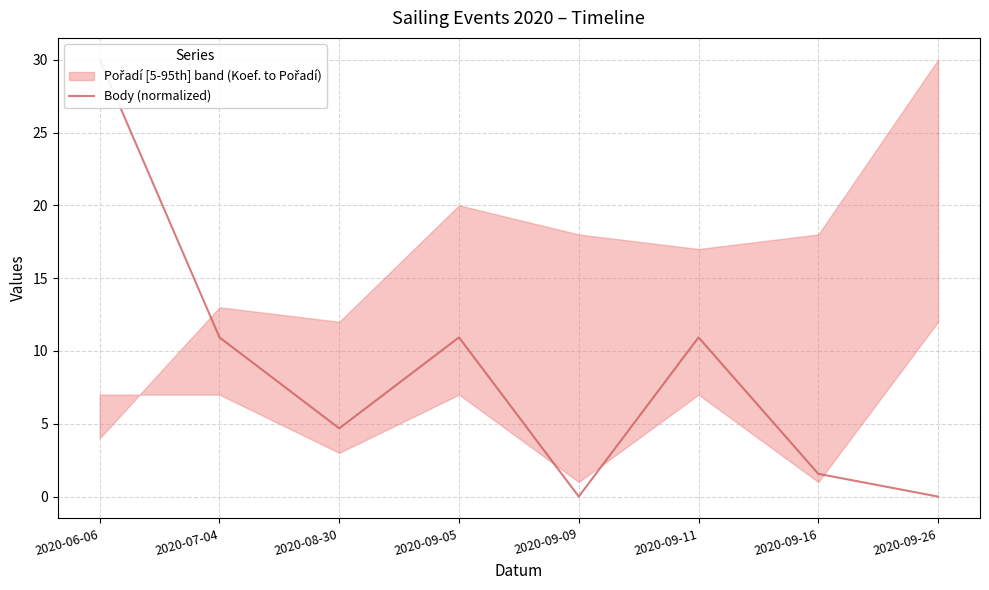

At which category does the chart reach its minimum across all series?

2020-09-09